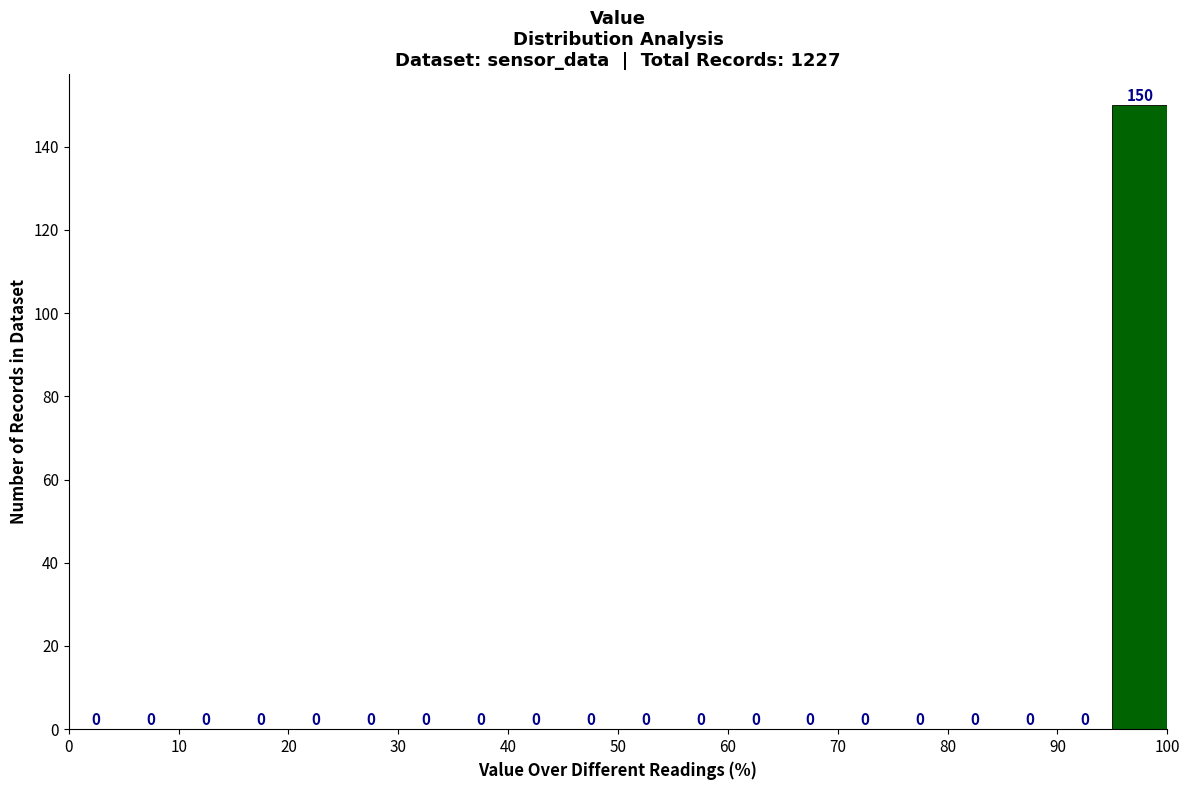

What is the height of the bar covering 95 to 100 on the x-axis?

150